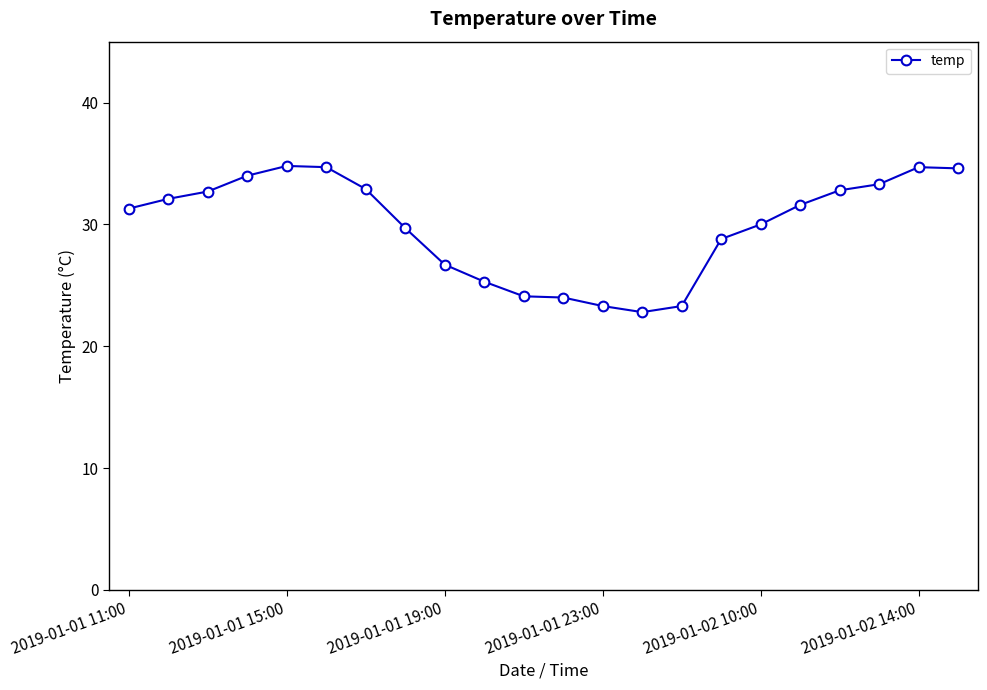

What is the value of the 3rd point from the left?

32.7